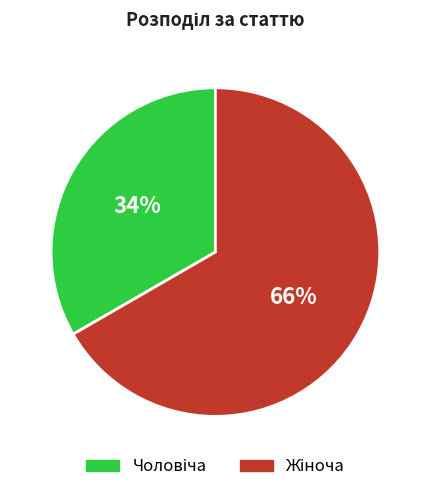

Is there a majority slice in this chart?

Yes